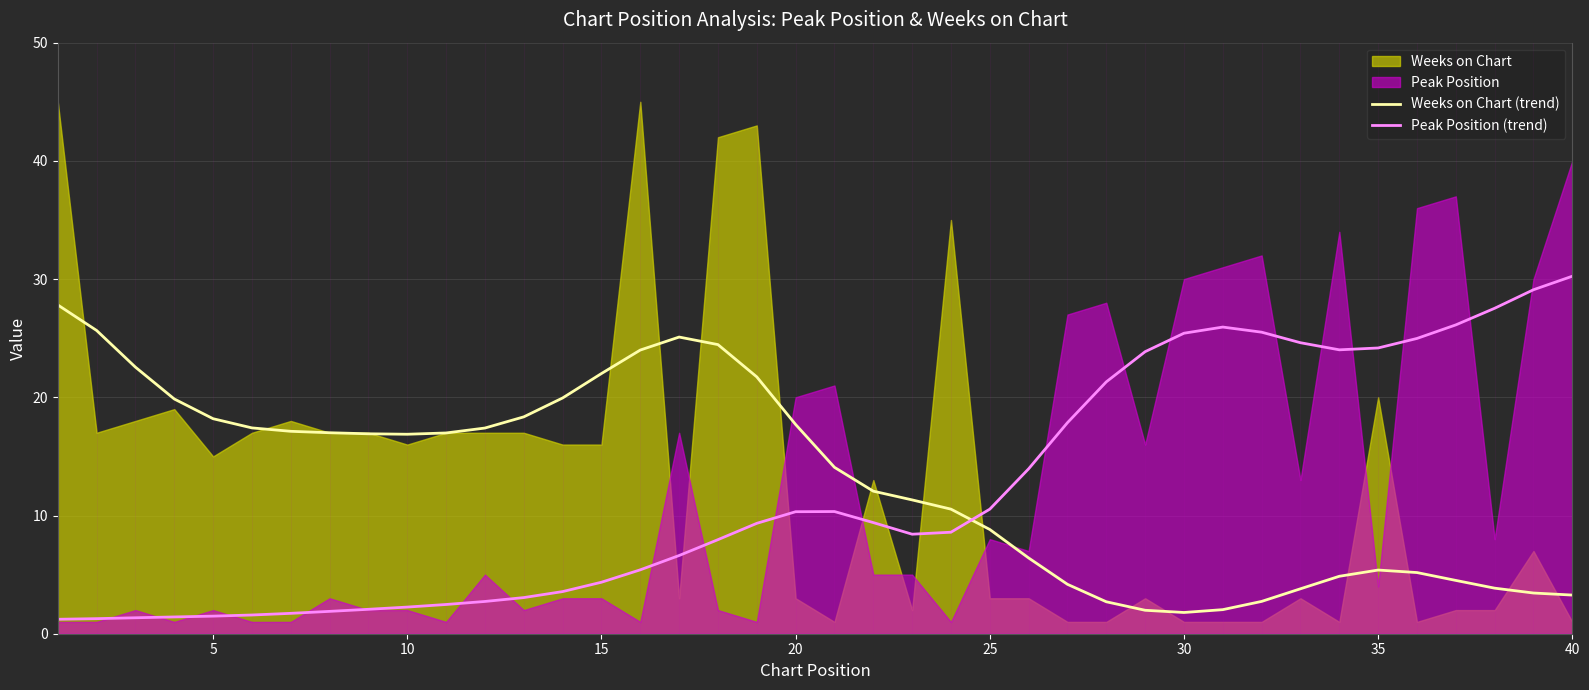

What is the highest value of the Weeks on Chart (trend) series?

27.8